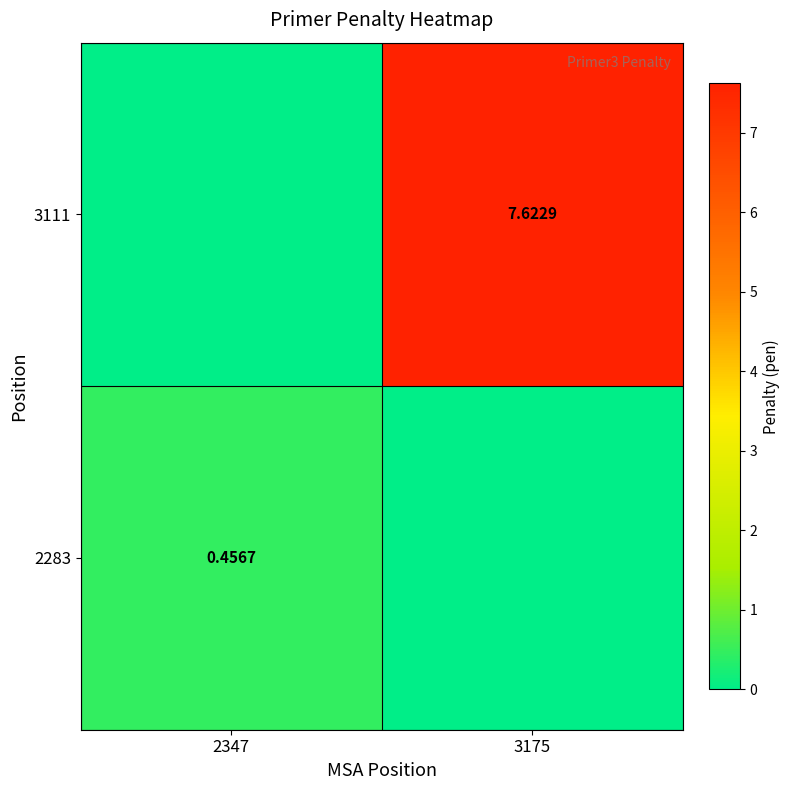

Is the value of 3111 at 3175 greater than the value of 2283 at 2347?

Yes